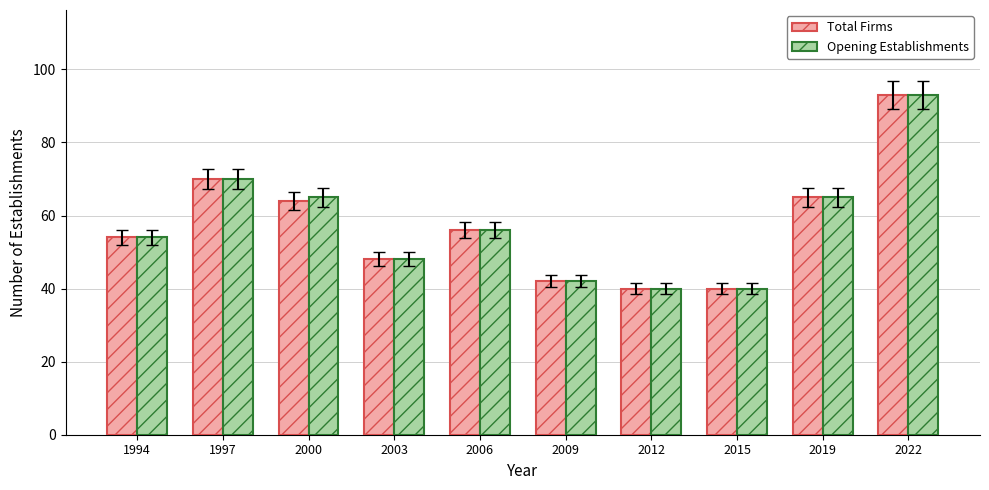

What is the difference between the second highest and minimum values in the Total Firms series?

30